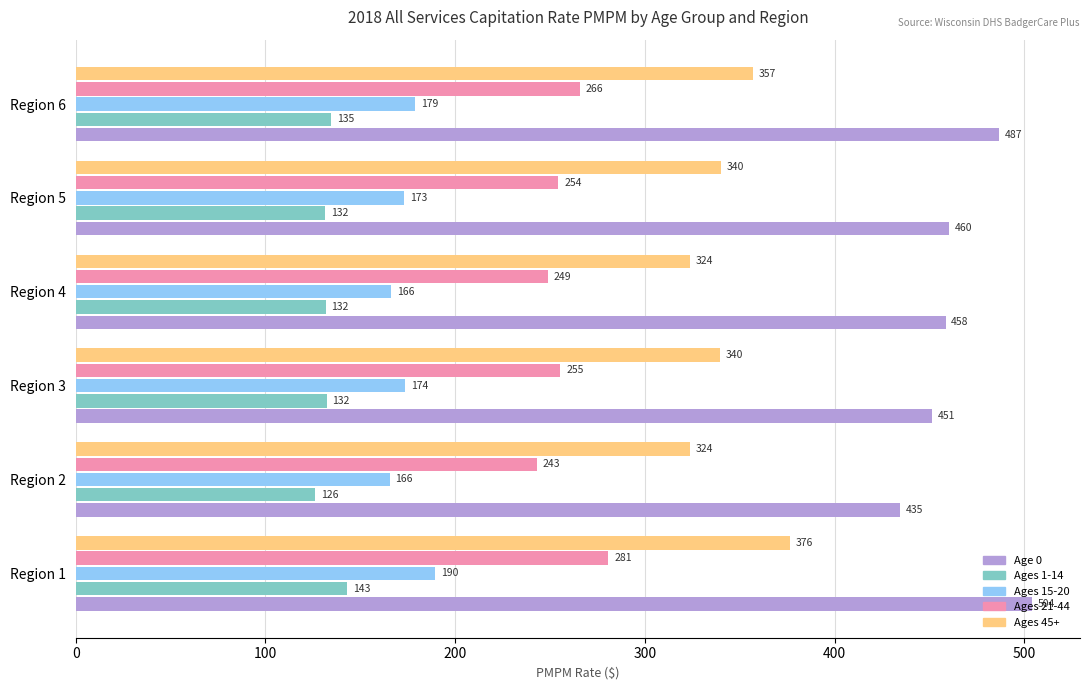

What is the maximum value for Ages 15-20?

189.5